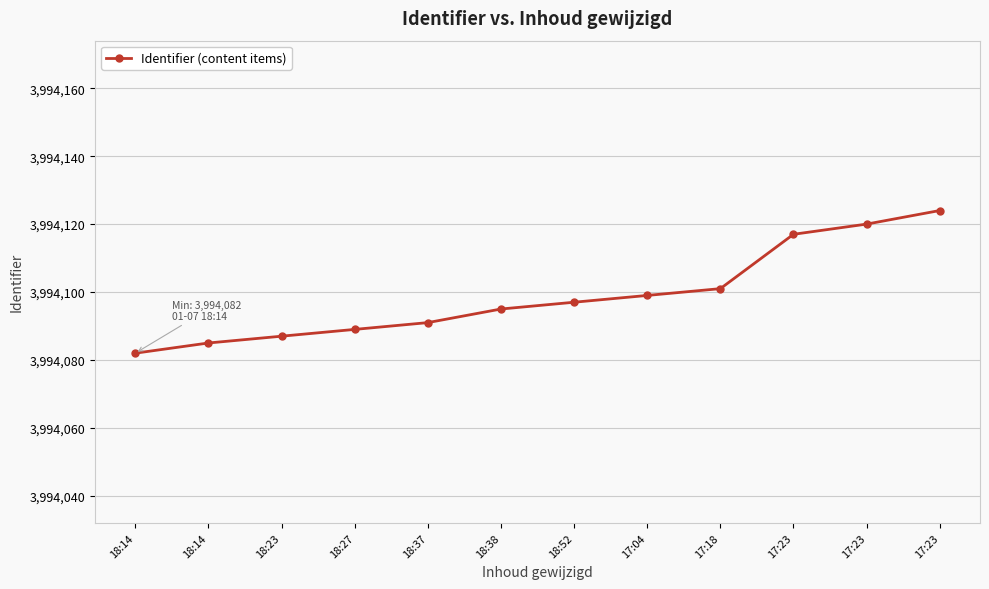

Does the chart have visible grid lines?

Yes